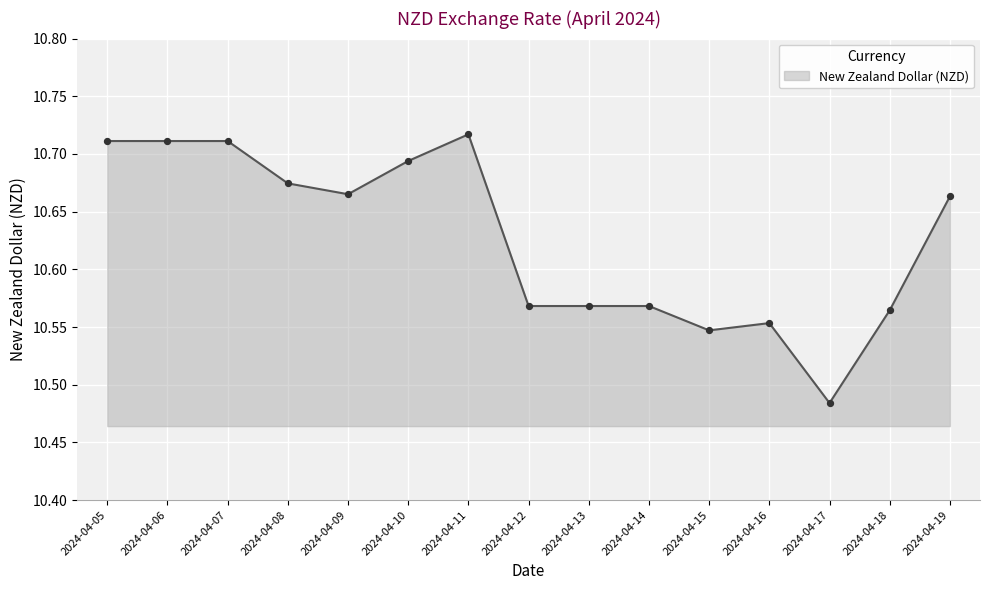

What is the change in value from 2024-04-10 to 2024-04-12?

-0.1